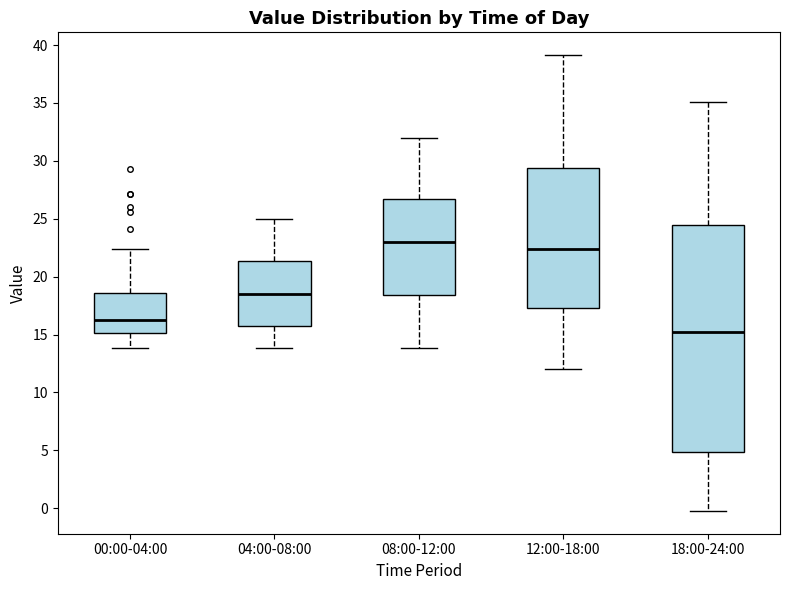

Reading left to right, read every box against the y-axis: the position of its median line, the range the box covers, and the ends of its whiskers. The values are not printed on the chart, so give them approximately, as read against the axis.

00:00-04:00: median 16.5, box 15.0 to 18.5, whiskers 14.0 to 22.5
04:00-08:00: median 18.5, box 16.0 to 21.5, whiskers 14.0 to 25.0
08:00-12:00: median 23.0, box 18.5 to 26.5, whiskers 14.0 to 32.0
12:00-18:00: median 22.5, box 17.5 to 29.5, whiskers 12.0 to 39.0
18:00-24:00: median 15.5, box 5.0 to 24.5, whiskers 0.0 to 35.0